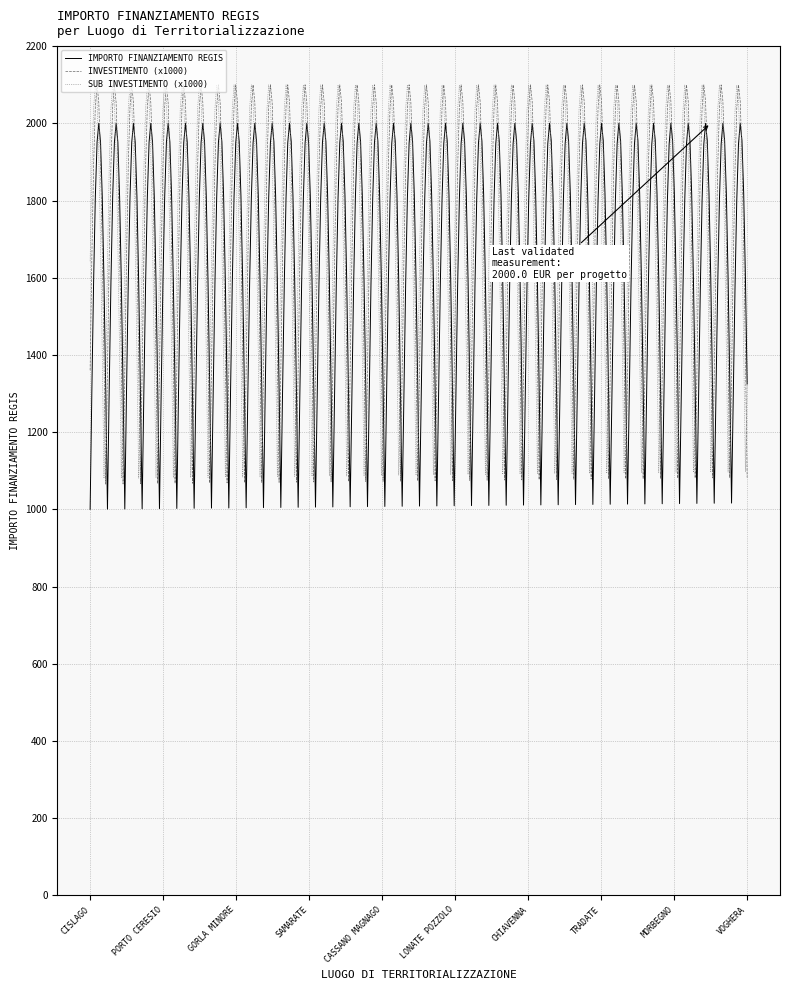

Does the chart have visible grid lines?

Yes